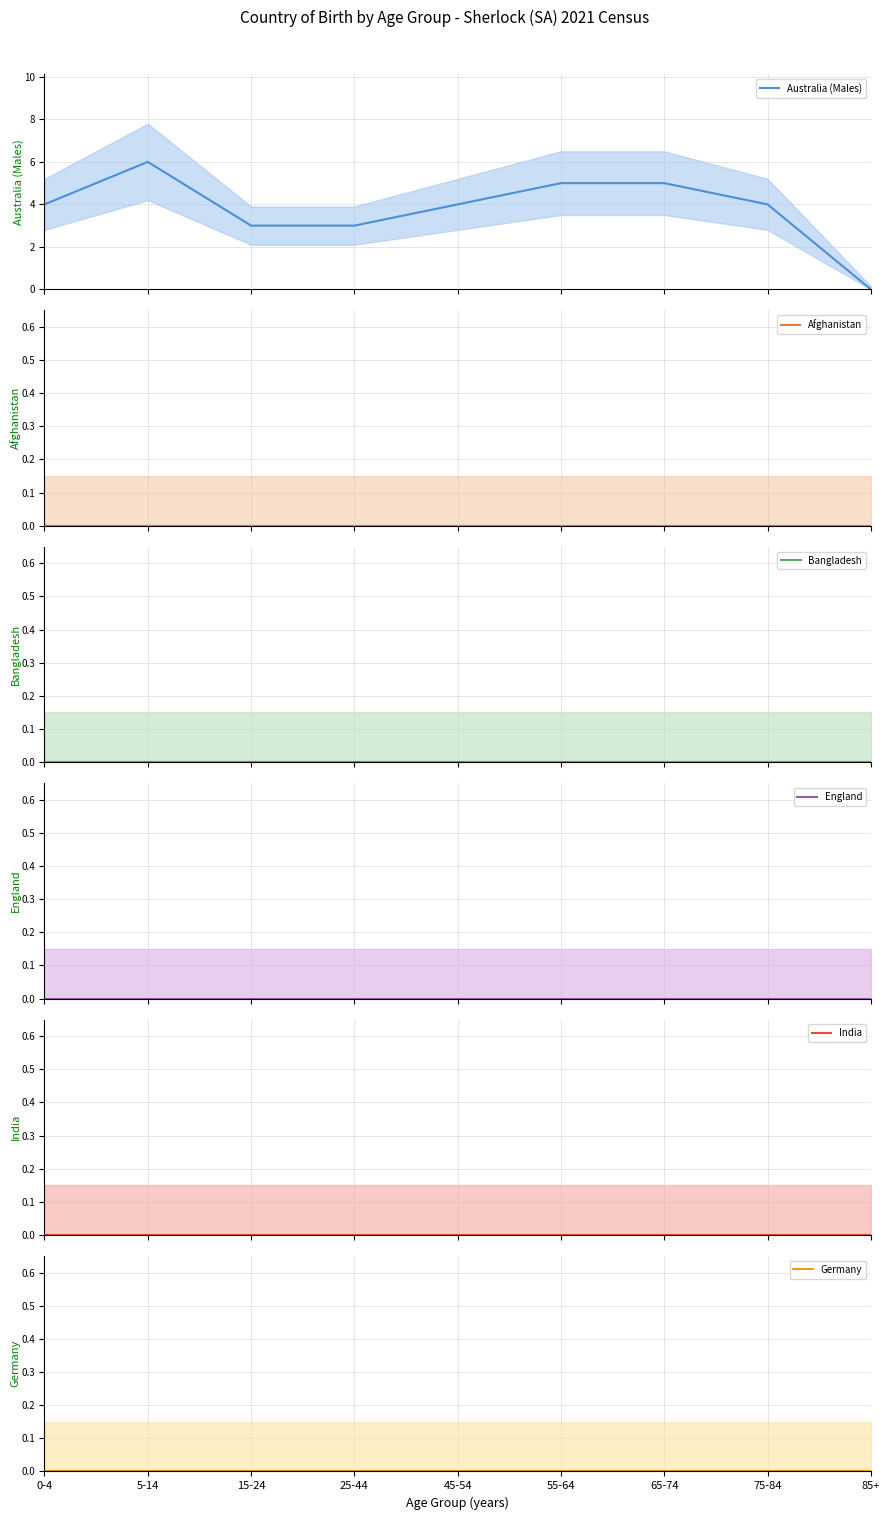

What is the label of the 3rd point from the left?

15-24